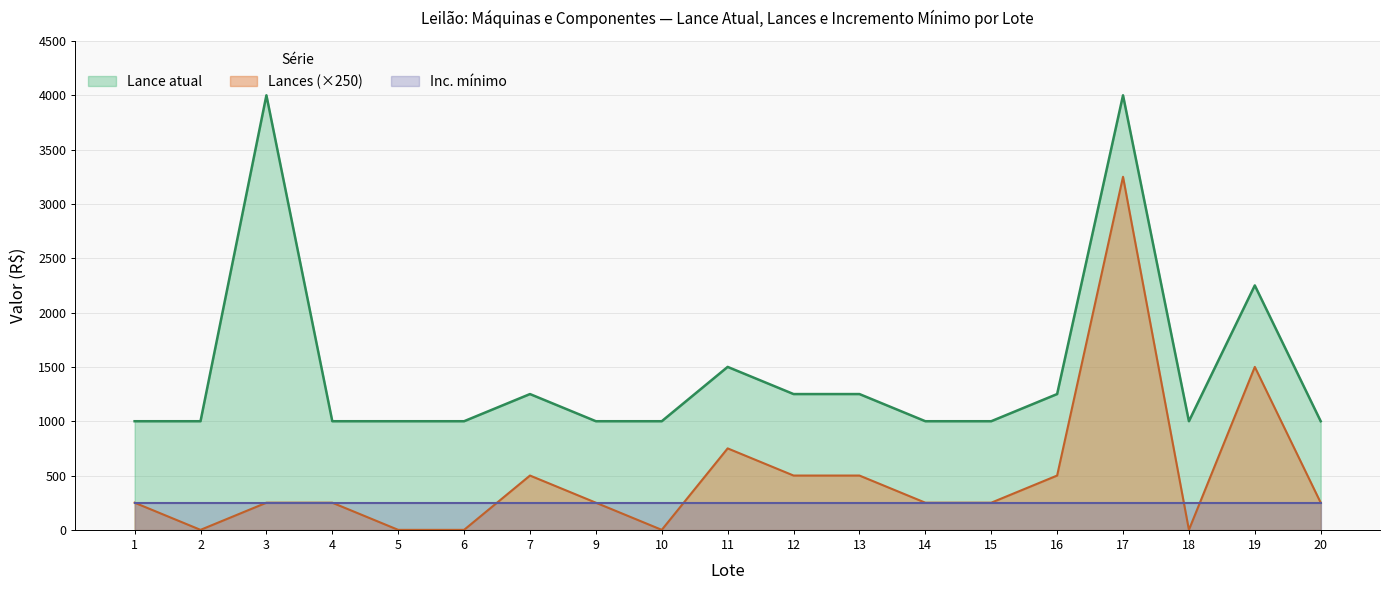

True or false: Inc. mínimo and Lance atual cross at least once.

False